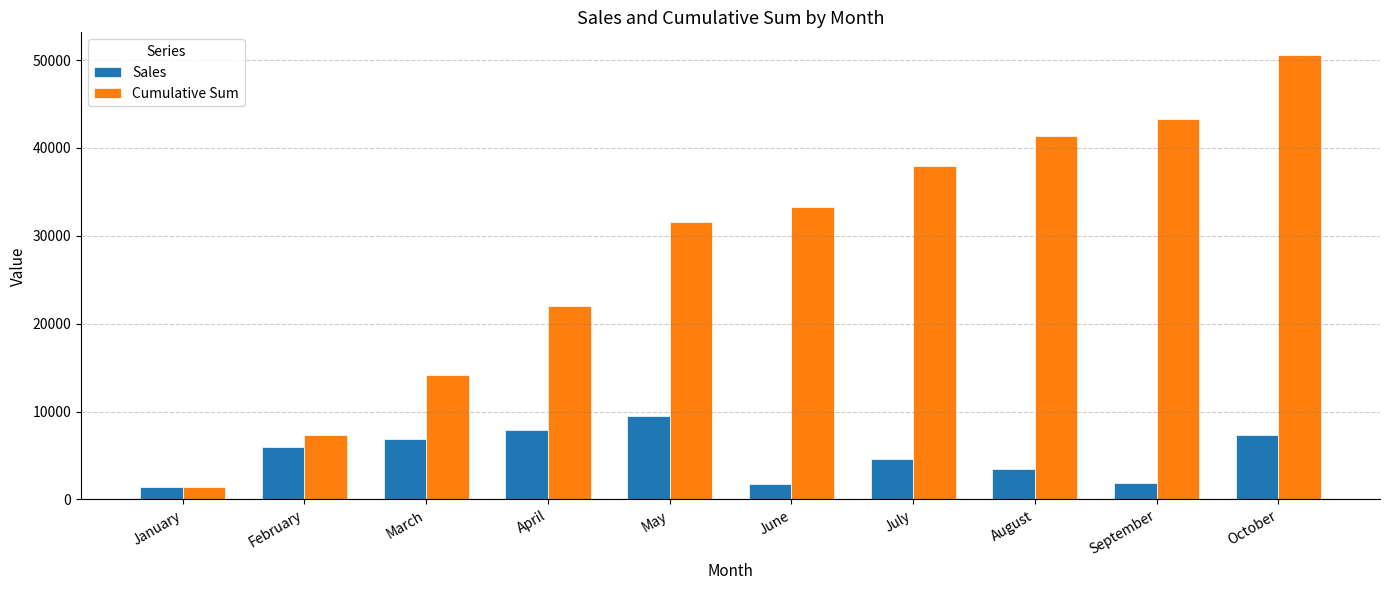

Read the Sales value at April.

7871